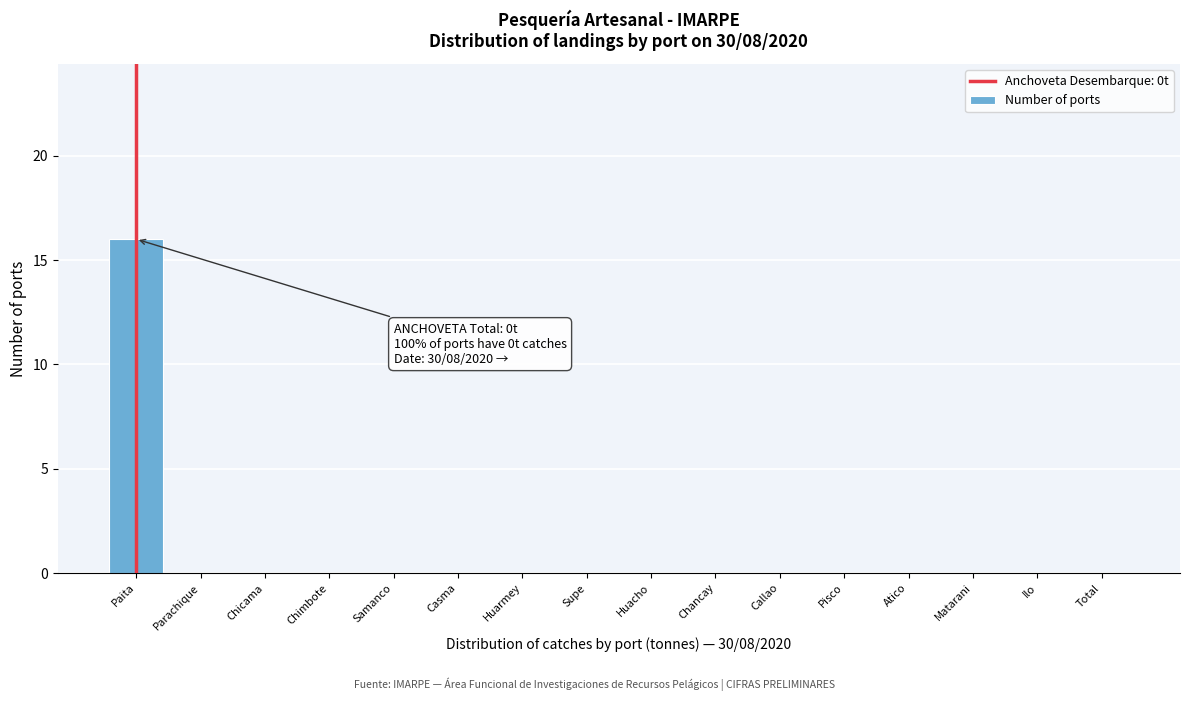

Reading left to right, transcribe all the data shown in this chart.

Paita=16	Parachique=0	Chicama=0	Chimbote=0	Samanco=0	Casma=0	Huarmey=0	Supe=0	Huacho=0	Chancay=0	Callao=0	Pisco=0	Atico=0	Matarani=0	Ilo=0	Total=0